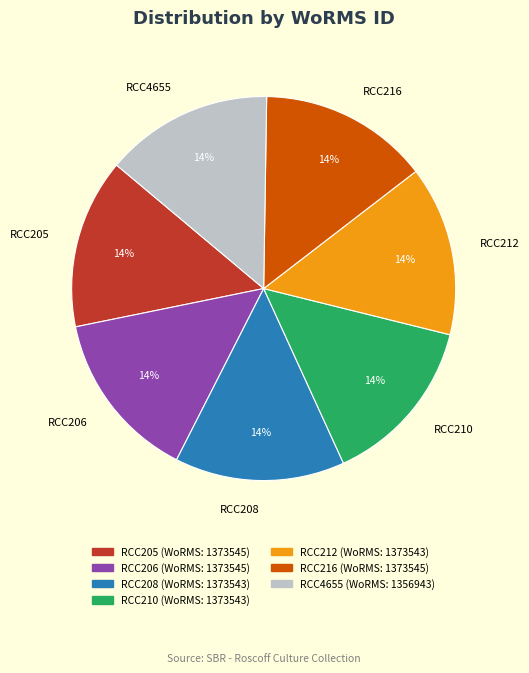

What is the ratio of the value at RCC206 to the value at RCC205?

1.0